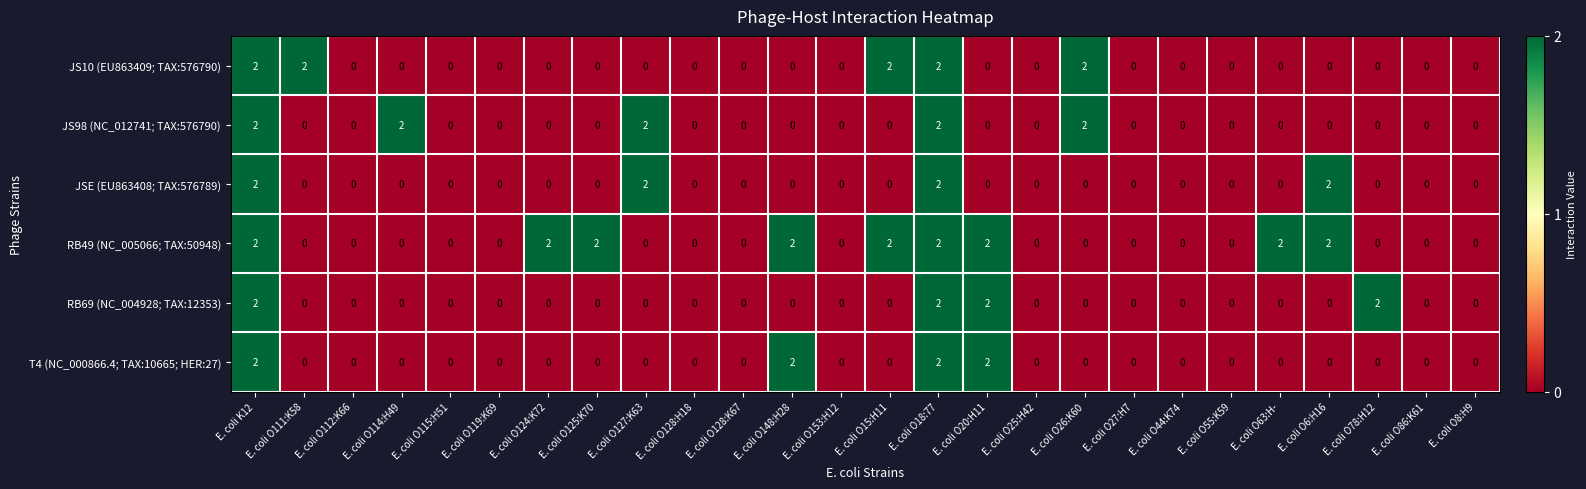

How many T4 (NC_000866.4; TAX:10665; HER:27) values are between 0 and 1?

22